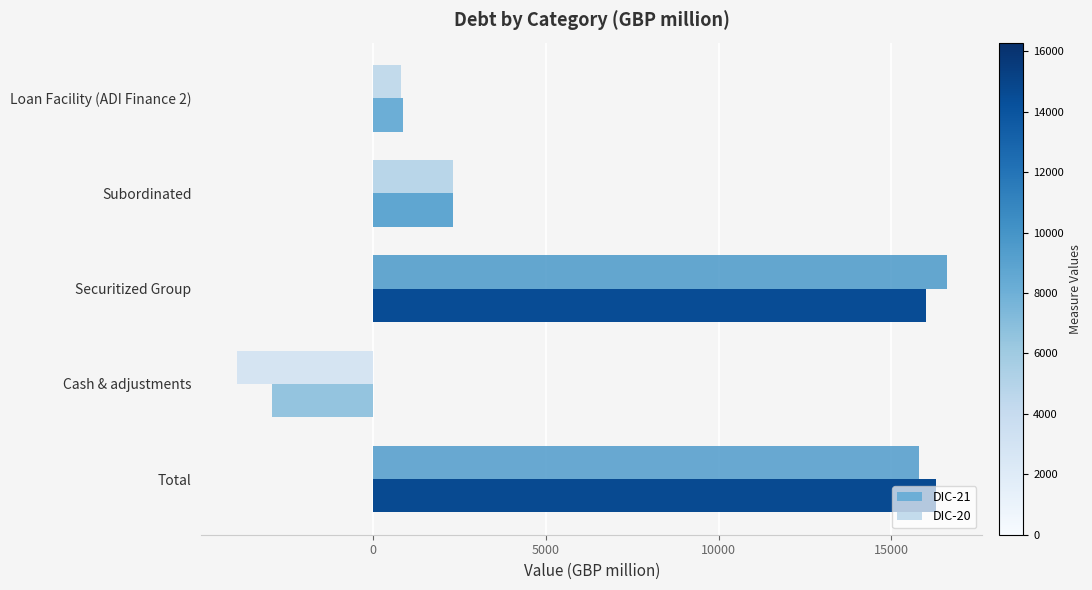

At which category does the chart reach its peak across all series?

Securitized Group